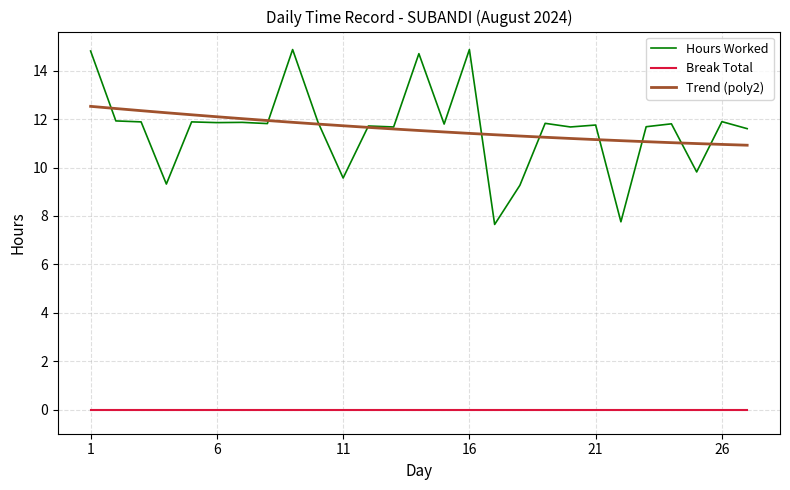

Rank the series by their maximum value, from highest to lowest.

Hours Worked, Trend (poly2), Break Total